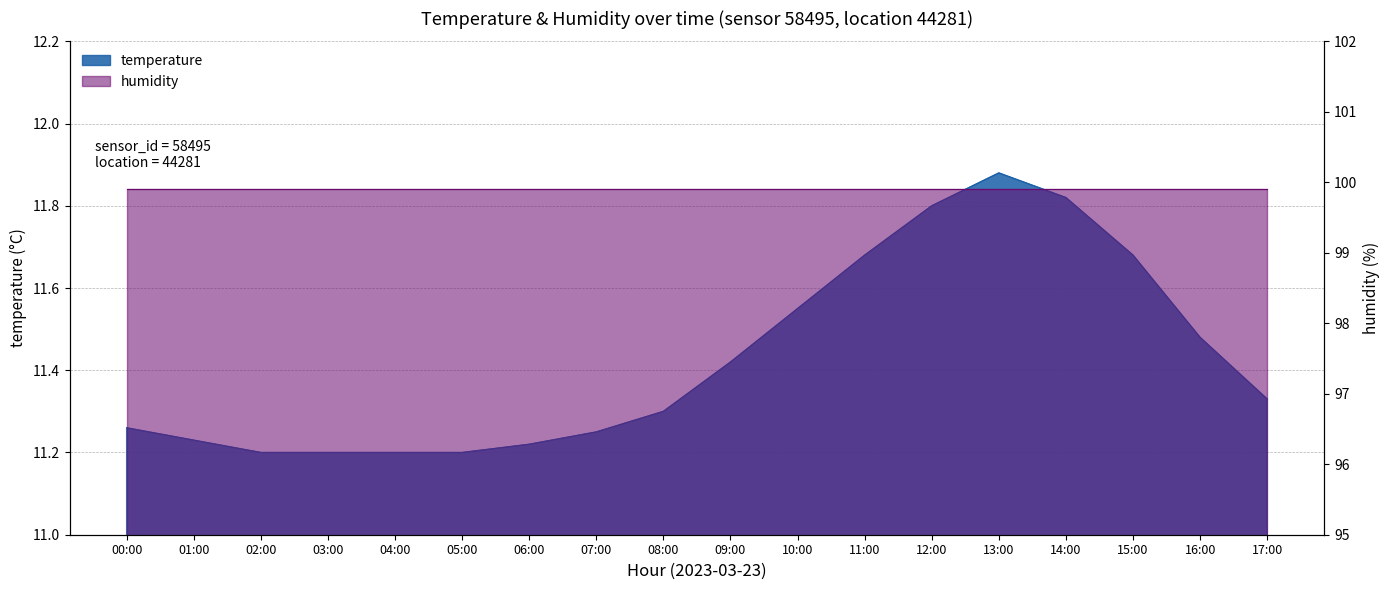

What position from the right is 01:00?

17